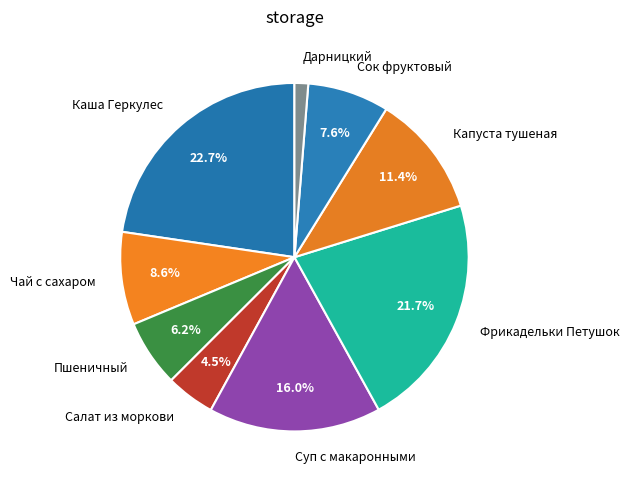

Rank the categories by value from highest to lowest.

Каша Геркулес, Фрикадельки Петушок, Суп с макаронными, Капуста тушеная, Чай с сахаром, Сок фруктовый, Пшеничный, Салат из моркови, Дарницкий